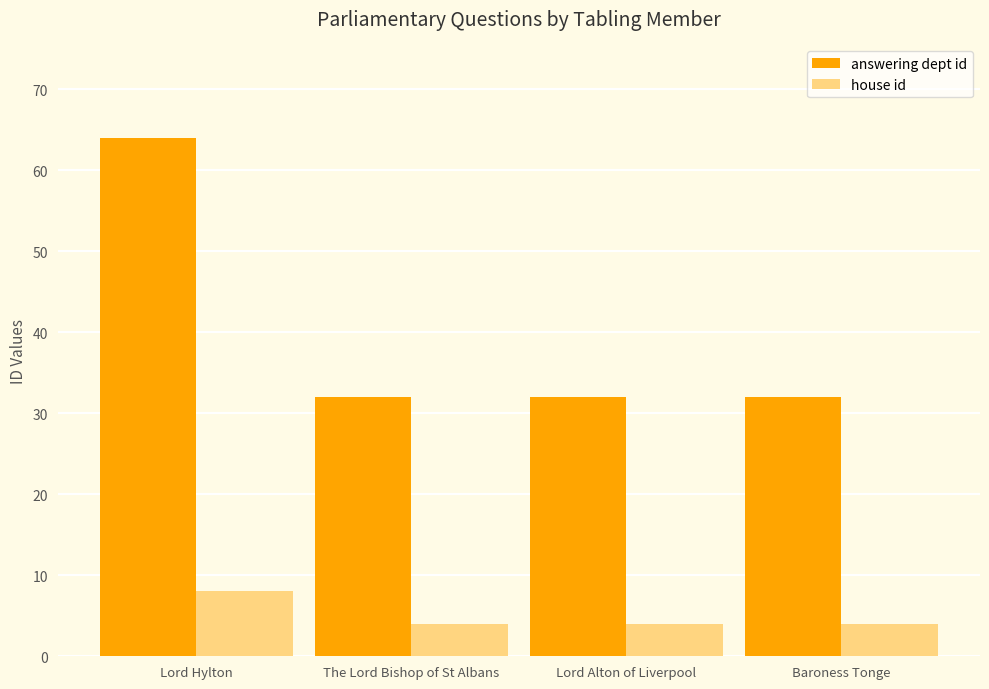

Rank the series by their maximum value, from lowest to highest.

house id, answering dept id